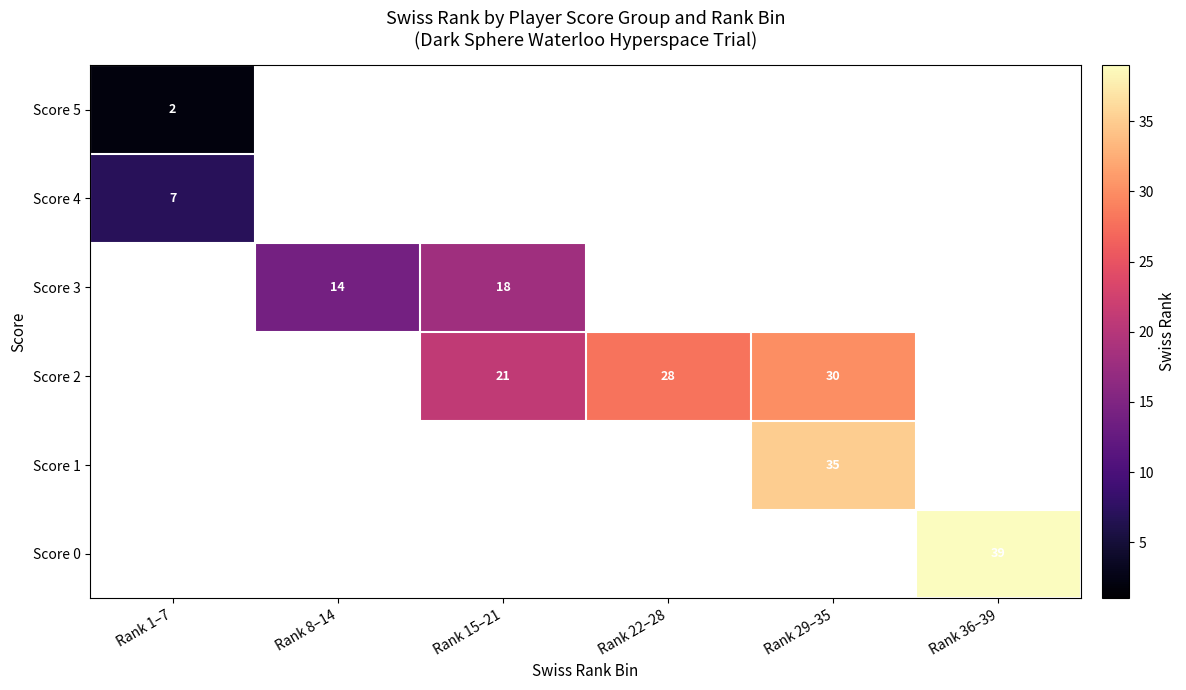

True or false: Score 1 has a value of 57 at Rank 29–35.

False